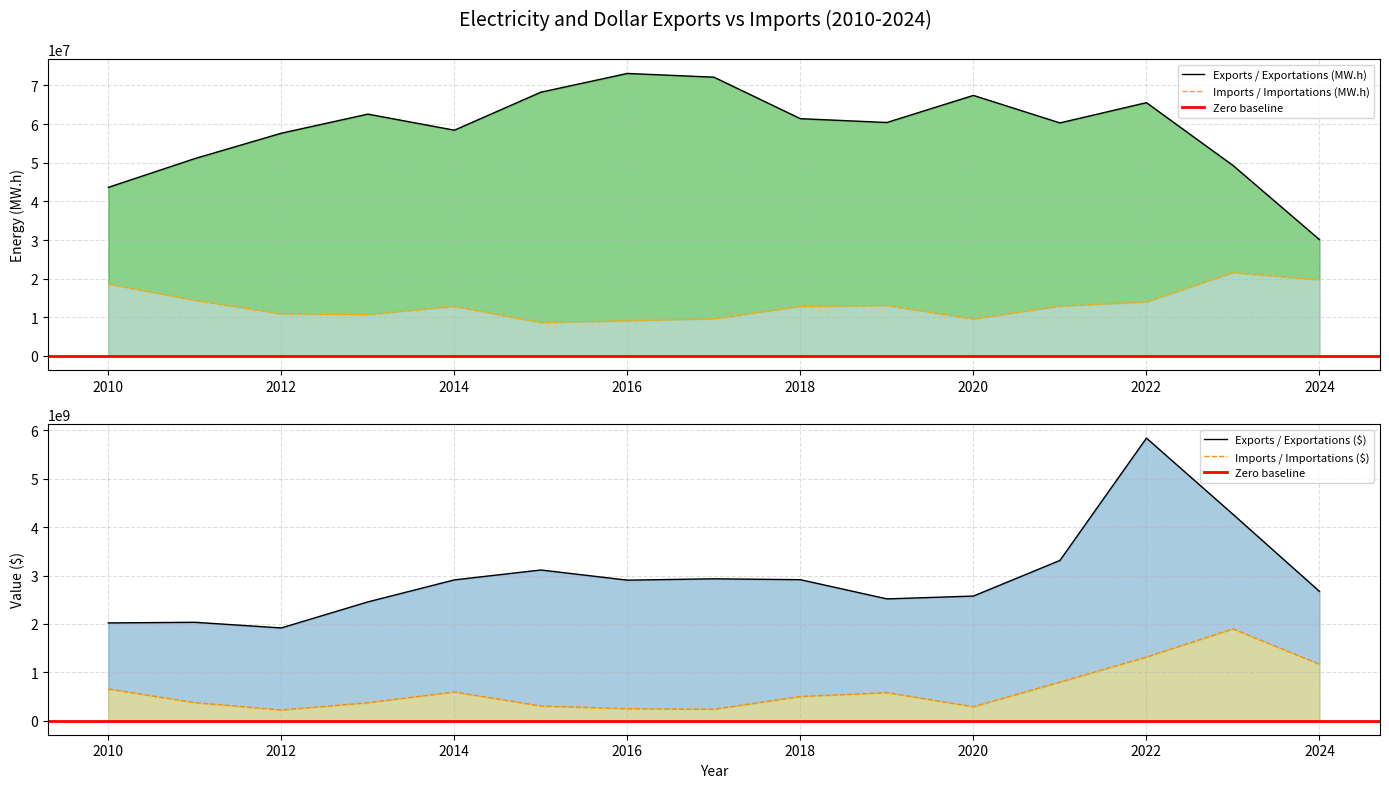

Reading left to right, extract all data points from this chart.

Exports / Exportations (MW.h): 43627383.8	51076001.2	57639015.9	62577907.0	58421315.4	68255550.3	73102689.3	72141468.7	61399039.5	60411284.2	67421430.4	60303999.7	65543592.4	49307046.0	30110321.5
Imports / Importations (MW.h): 18609427.7	14398468.7	10884158.1	10693917.2	12808372.1	8648365.8	9083219.8	9610853.0	12792077.9	13040735.1	9561794.0	12878595.8	13958299.0	21547659.6	19708620.3
Exports / Exportations ($): 2019834934.0	2032904032.5	1916218287.9	2454621454.6	2909775231.7	3114508523.9	2904438437.1	2932201134.8	2913913114.5	2516875170.9	2575333775.9	3312015890.7	5842046763.9	4266931869.5	2671453676.5
Imports / Importations ($): 654000988.1	370675730.9	219680565.8	368882973.1	591061746.8	302351677.5	245751465.8	233804702.6	498026565.3	577369161.9	286588842.1	794960460.1	1313312014.8	1896661350.8	1165335853.5